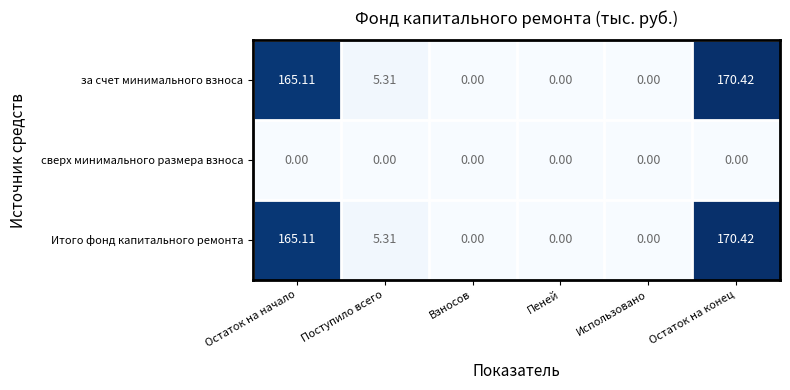

At which label does за счет минимального взноса reach its peak?

Остаток на конец